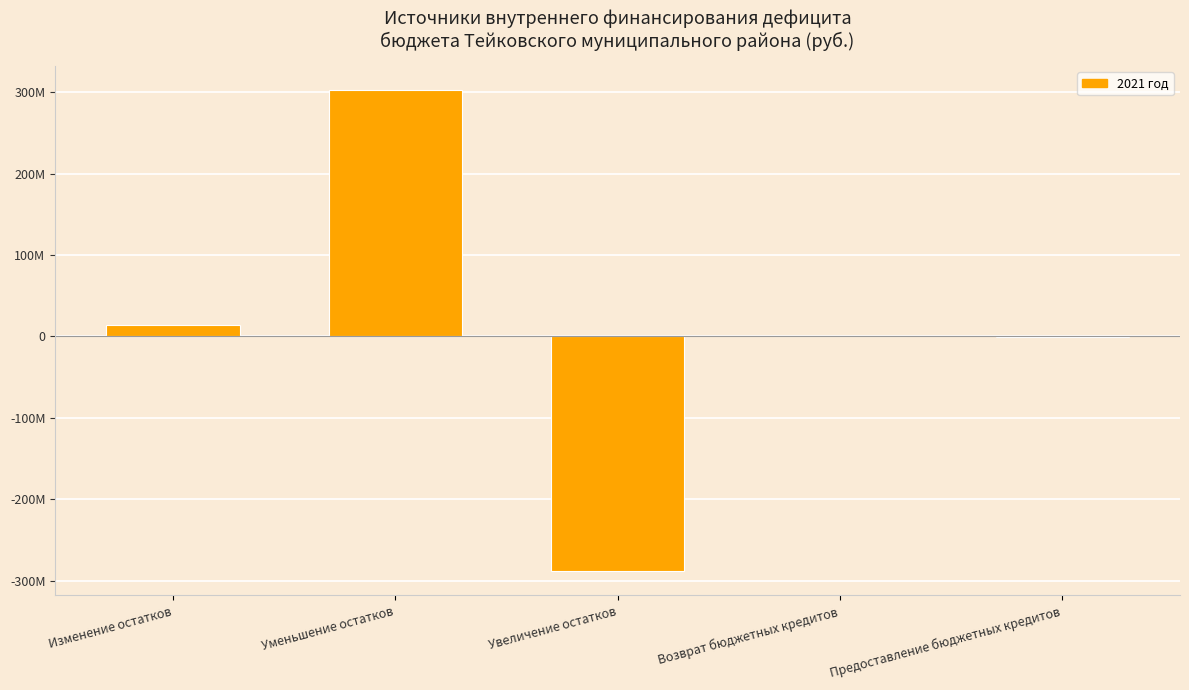

What value does the data have at Изменение остатков?

13646987.5